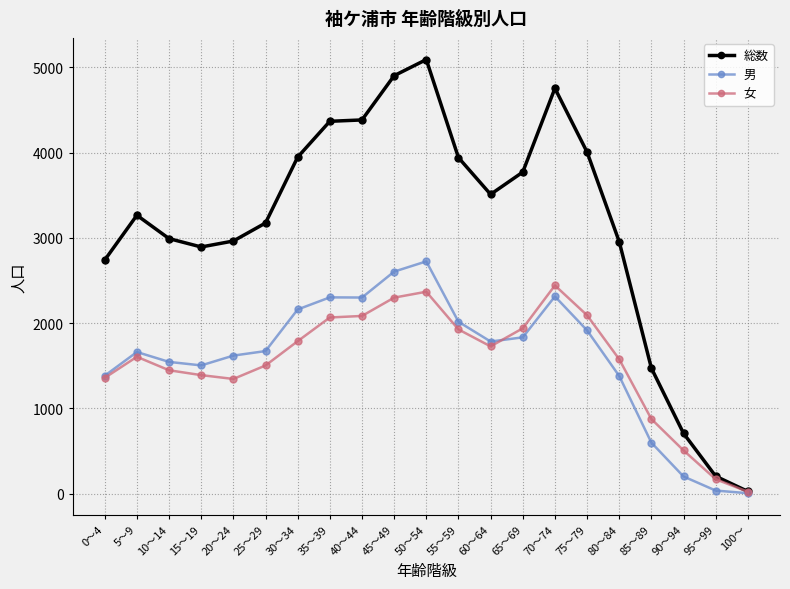

Where is the first local maximum for 総数?

5～9